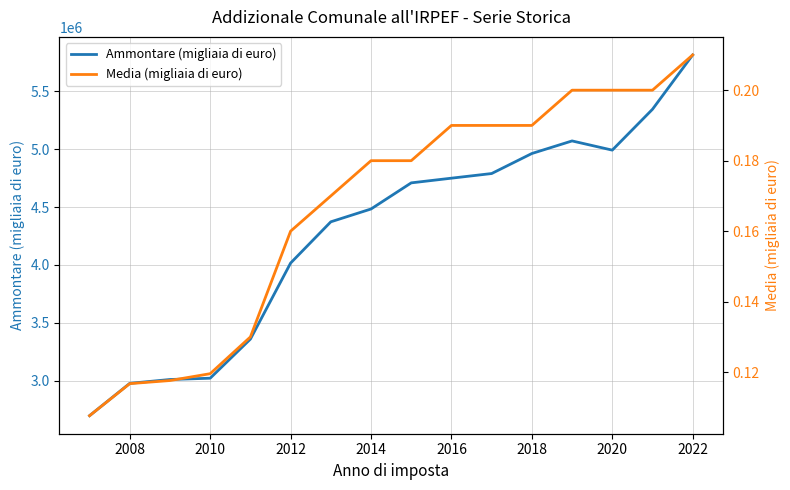

How many interior local valleys does the Ammontare (migliaia di euro) series have?

1